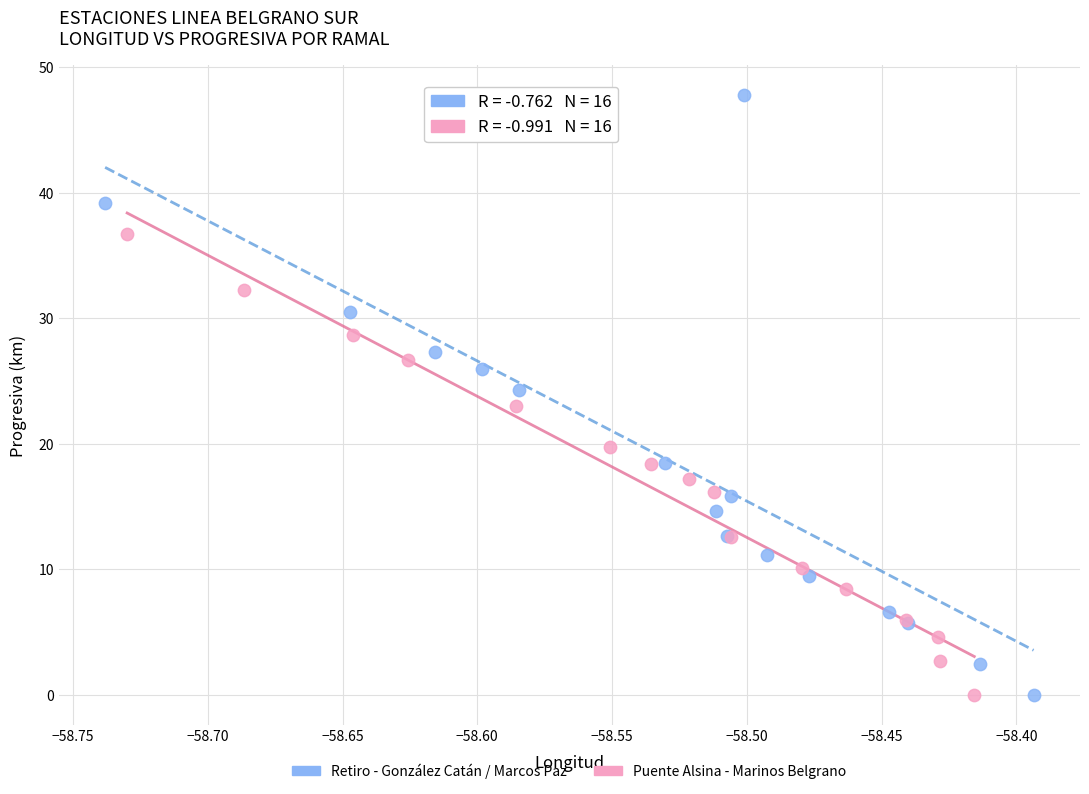

Which series reaches the maximum Y coordinate?

Retiro - González Catán / Marcos Paz